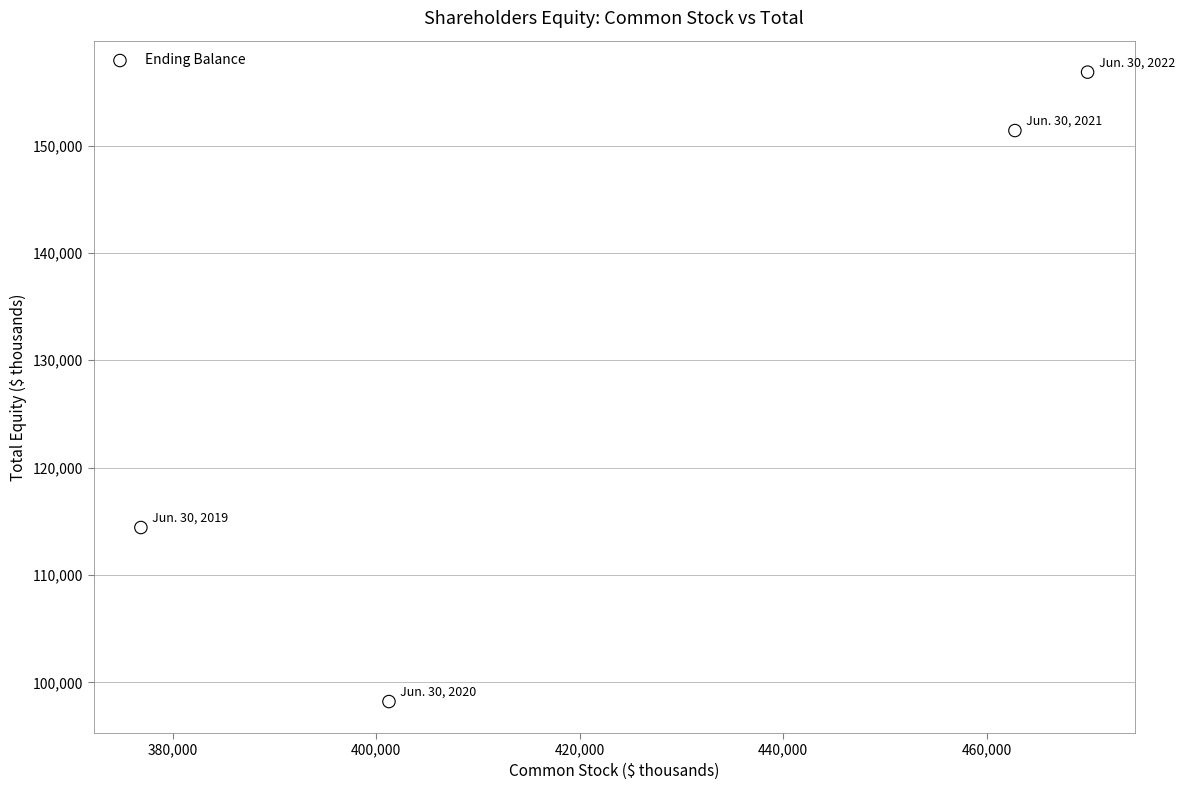

What is the average Y value?

130216